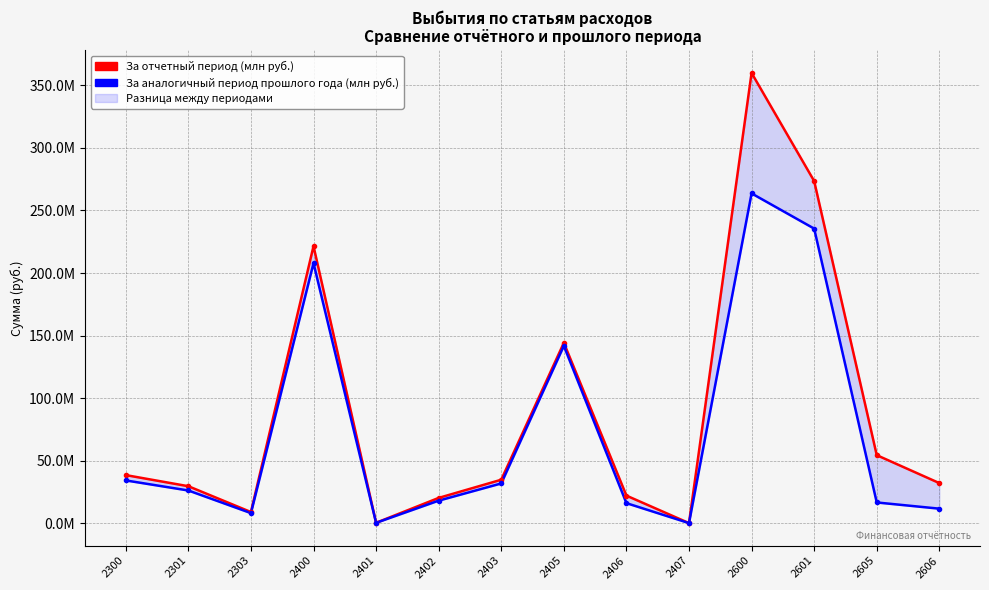

How many data points does each series have?

14